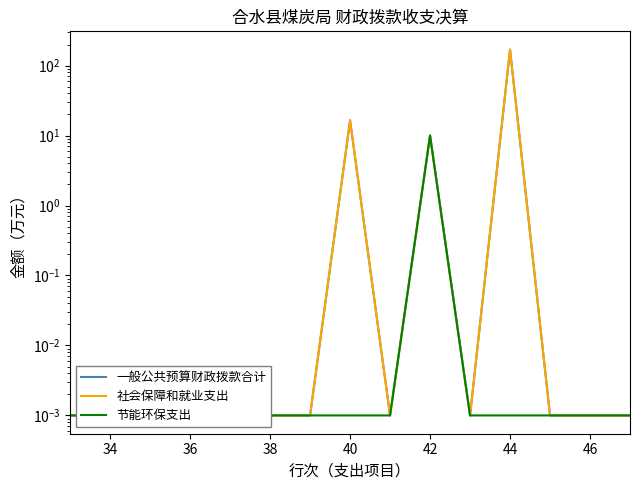

Reading left to right, extract all data points from this chart.

一般公共预算财政拨款合计: 0.0	0.0	0.0	0.0	0.0	0.0	0.0	16.5	0.0	10.0	0.0	169.1	0.0	0.0	0.0
社会保障和就业支出: 0.0	0.0	0.0	0.0	0.0	0.0	0.0	16.5	0.0	10.0	0.0	169.1	0.0	0.0	0.0
节能环保支出: 0.0	0.0	0.0	0.0	0.0	0.0	0.0	0.0	0.0	10.0	0.0	0.0	0.0	0.0	0.0